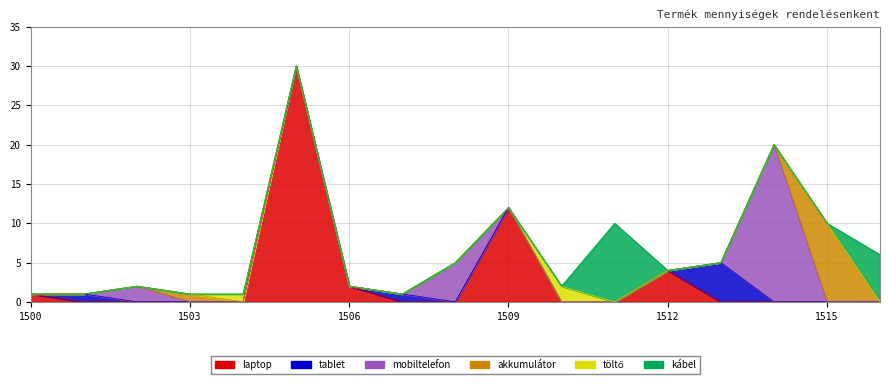

At which category does mobiltelefon reach its first local peak?

1502